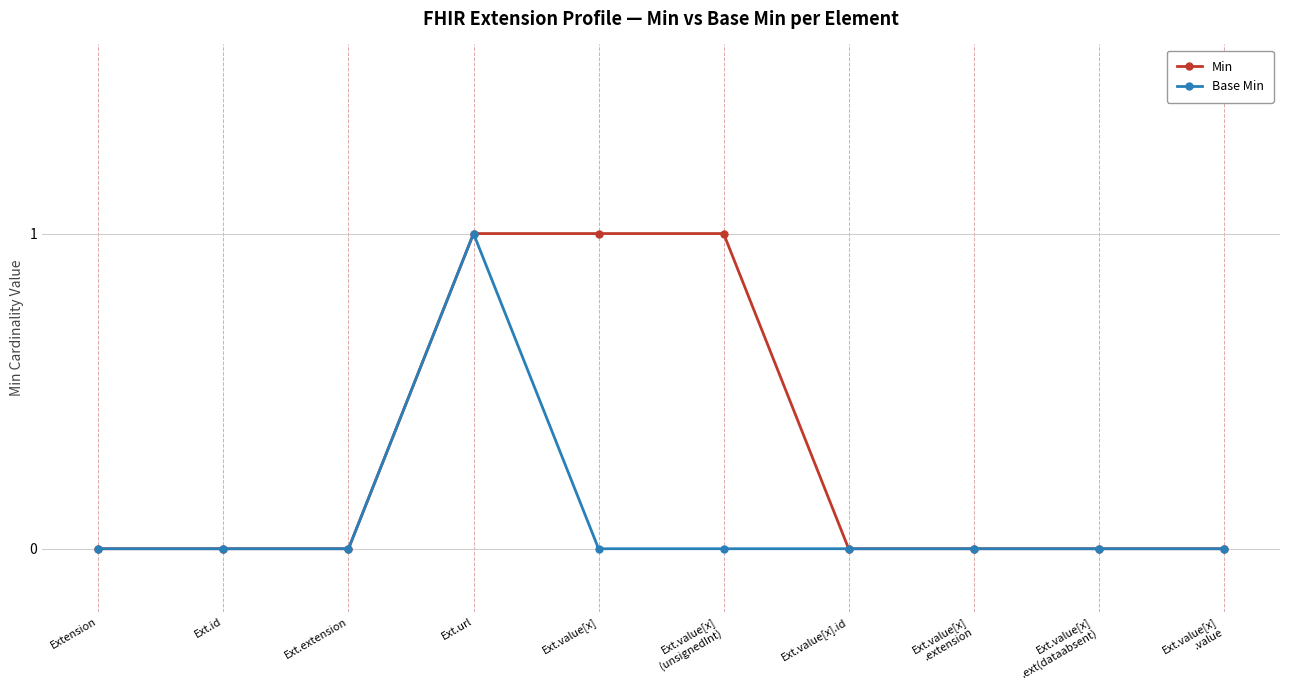

List the series in order of their overall mean, lowest first.

Base Min, Min